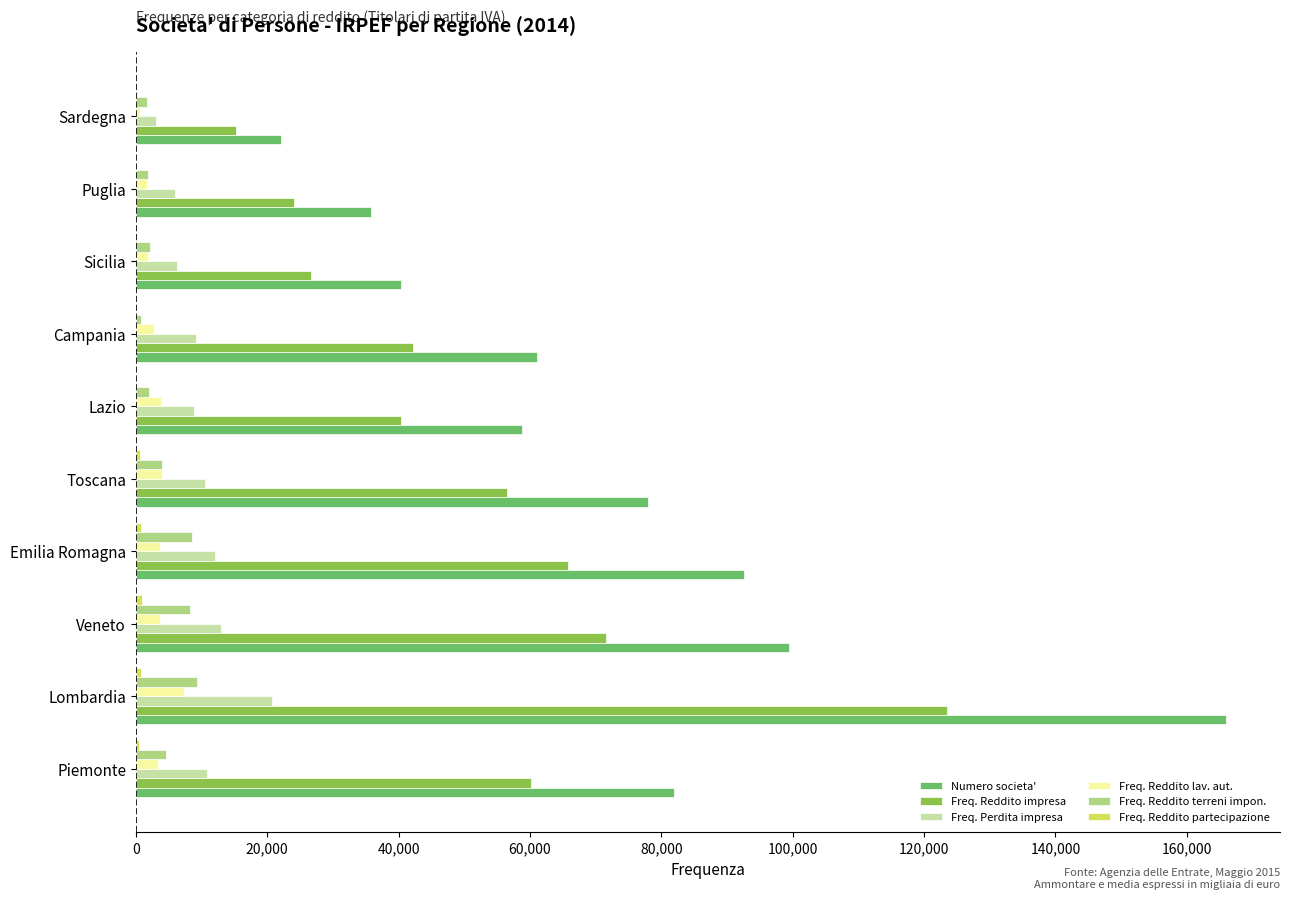

Which label corresponds to the largest value in the chart?

Lombardia